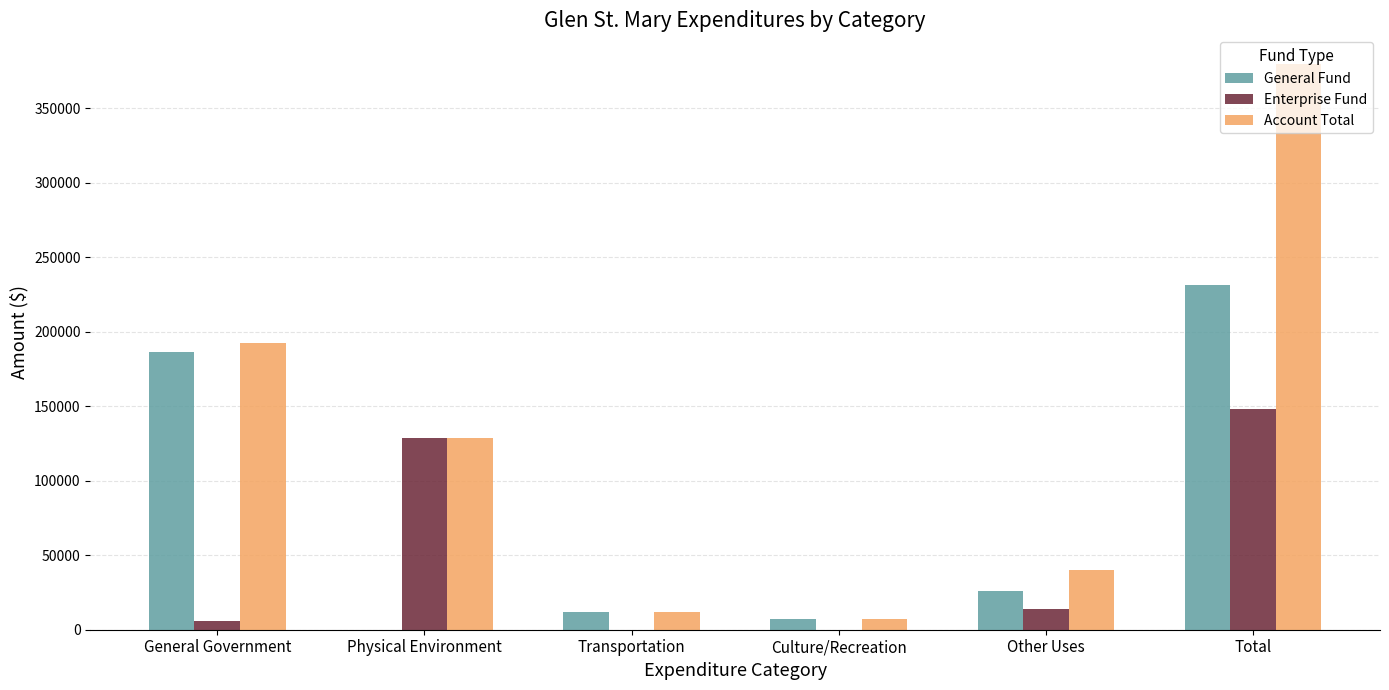

Which category has the highest value across all series?

Total